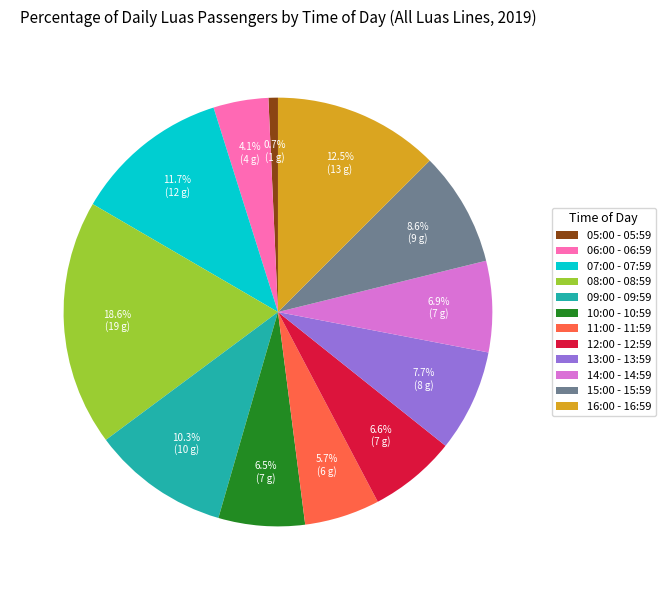

To the nearest percent, what is the difference between the largest and smallest slice percentages?

18%